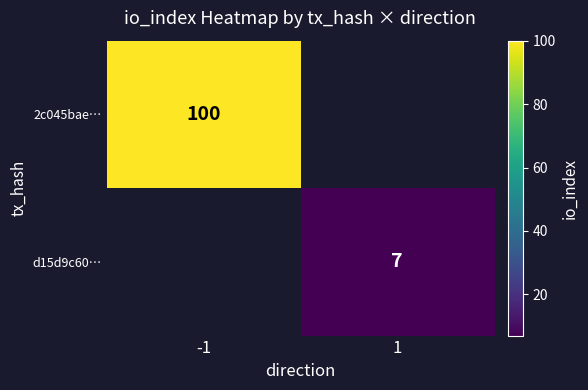

True or false: d15d9c60… has a value of 7 at 1.

True